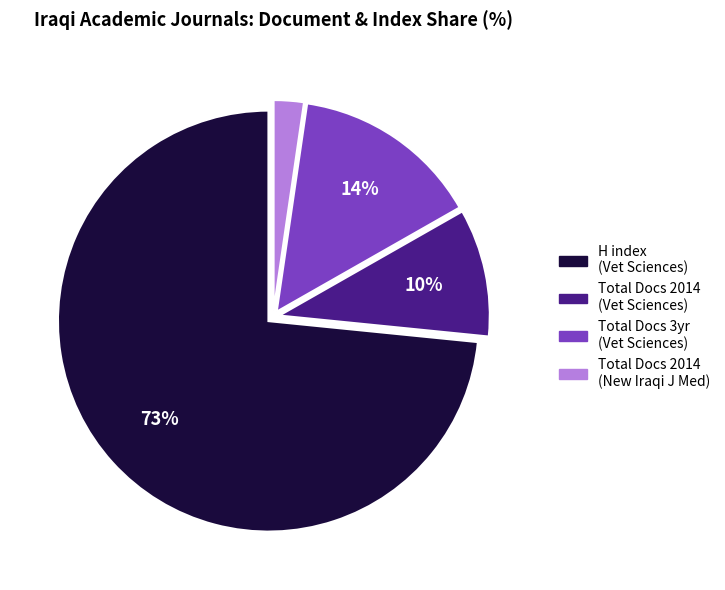

Is there a majority slice in this chart?

Yes